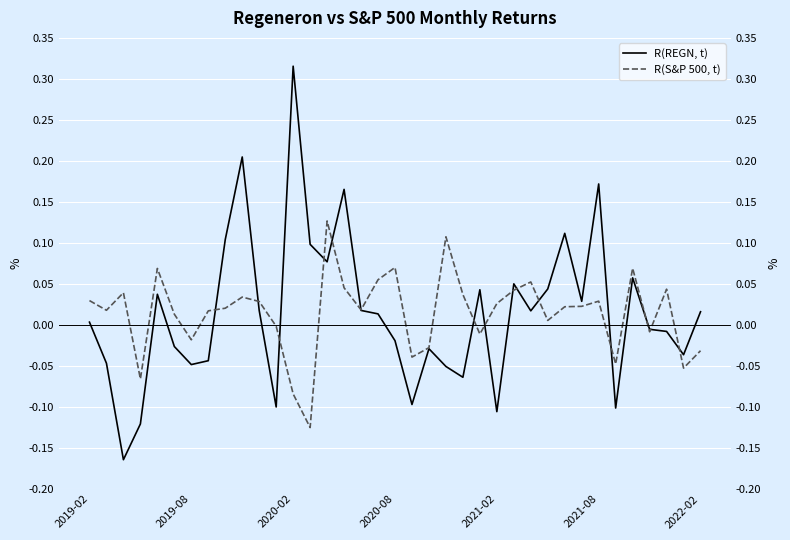

True or false: R(S&P 500, t) has more than 2 points higher than both neighbors.

True